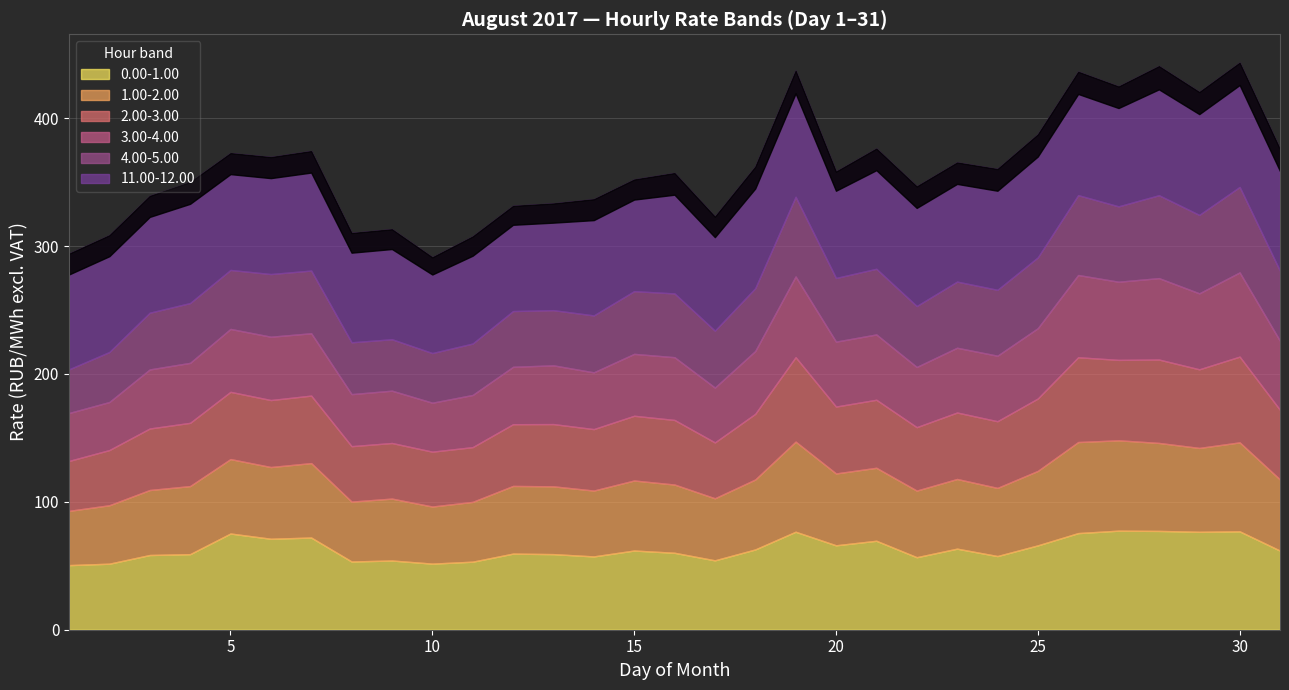

Which series has the widest spread of values?

4.00-5.00